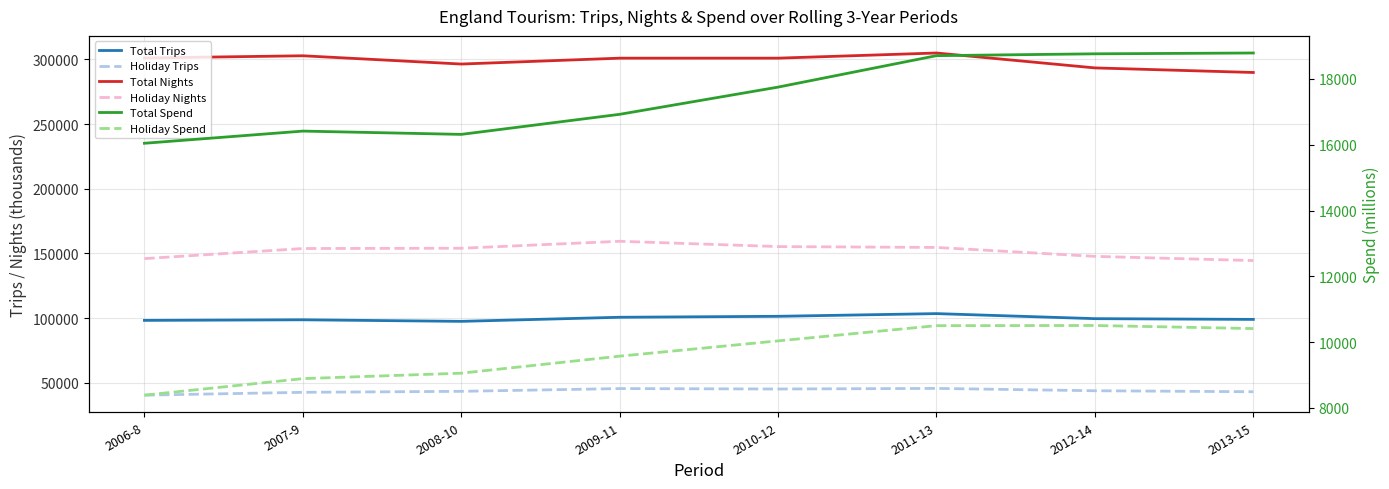

Which series has the largest total across all categories?

Total Nights